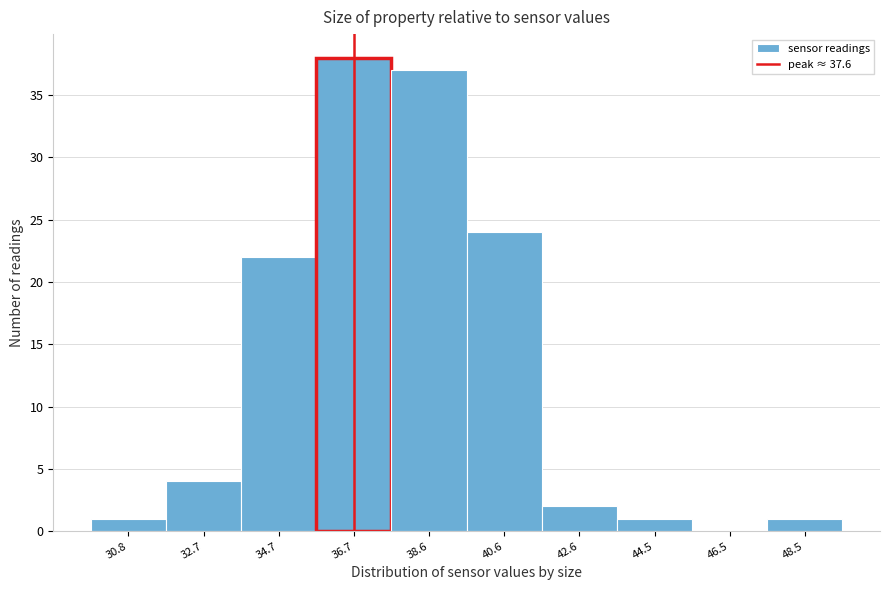

Reading left to right, list all the values displayed in this chart.

30.8=1	32.7=4	34.7=22	36.7=38	38.6=37	40.6=24	42.6=2	44.5=1	46.5=0	48.5=1